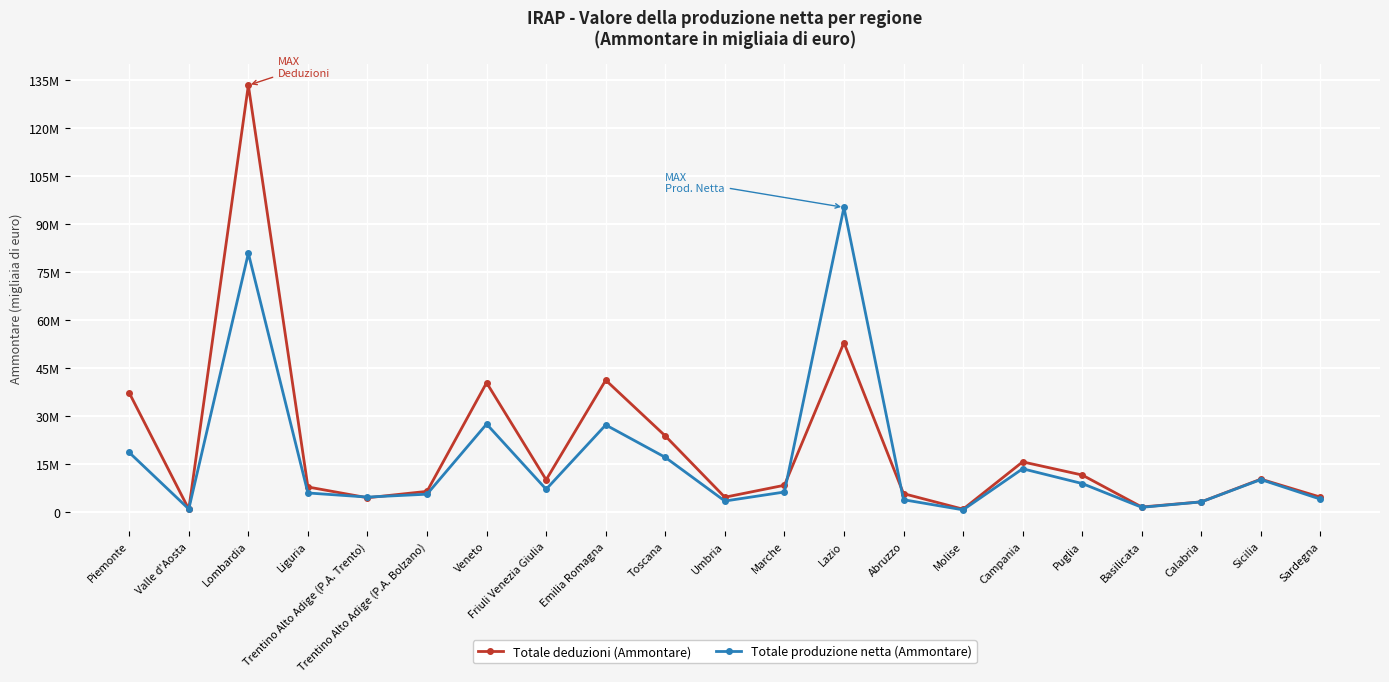

True or false: Totale produzione netta (Ammontare) has a value of 2134472 at Umbria.

False